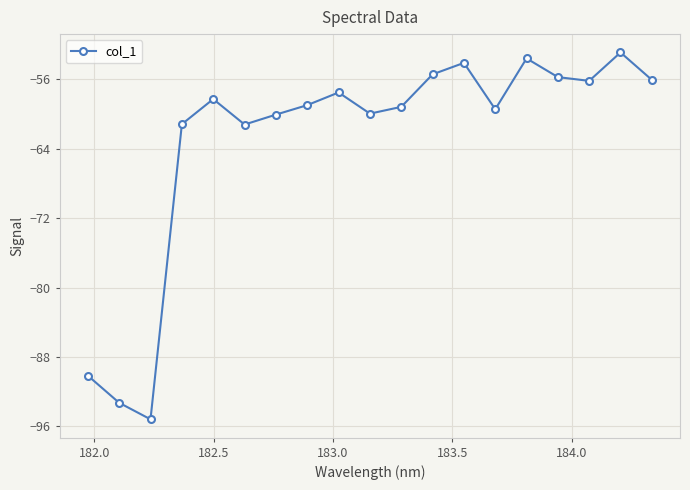

What is the minimum value shown in the chart?

-95.2